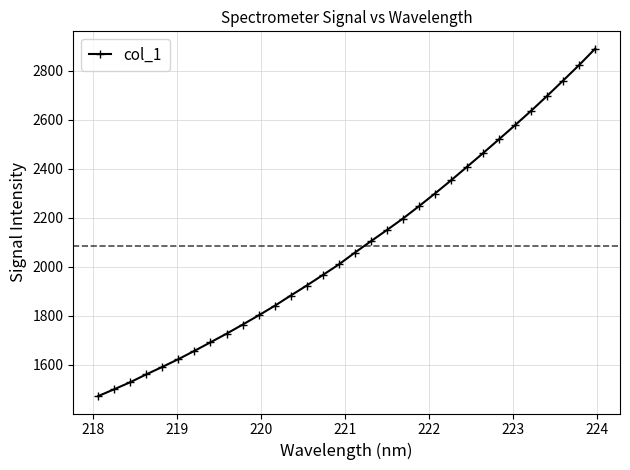

What is the sum of all values?

66709.2